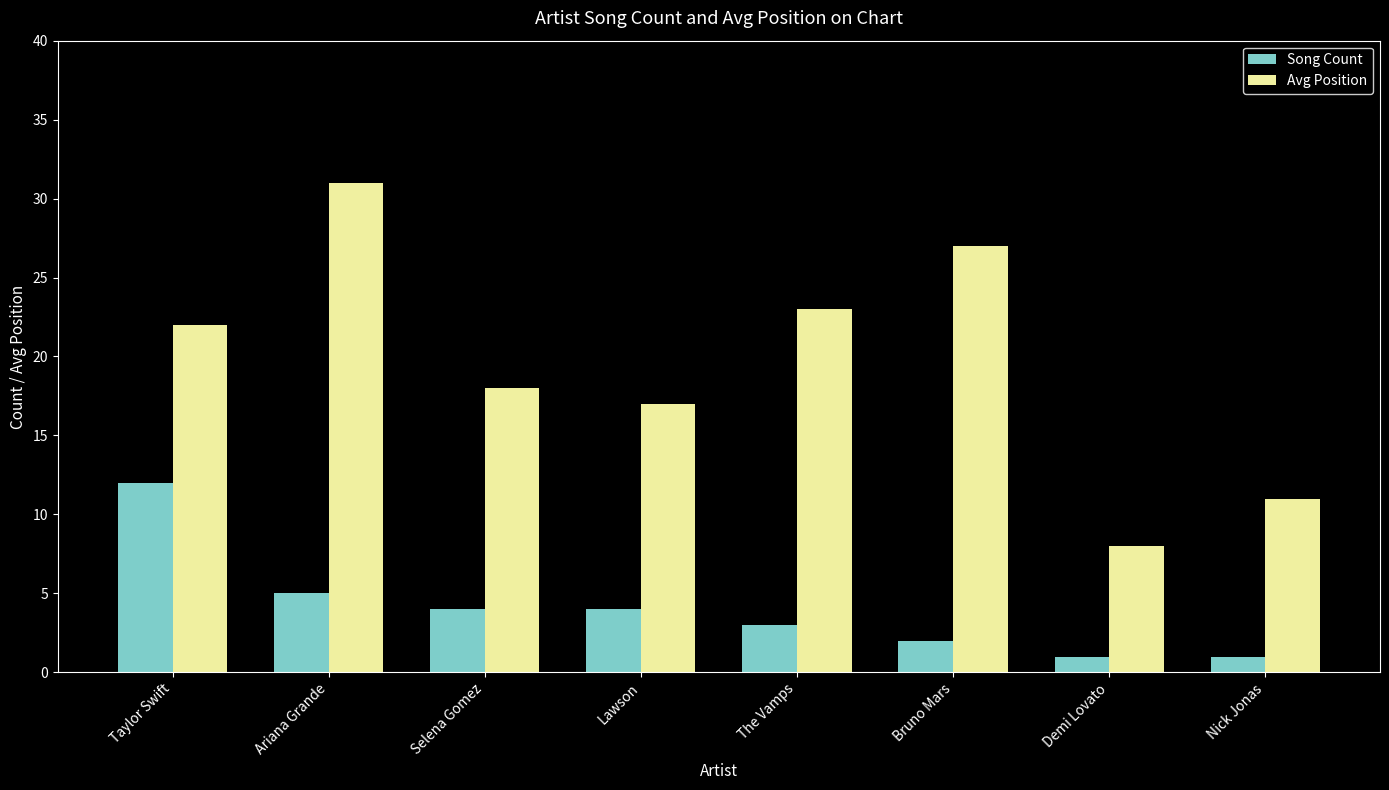

At Ariana Grande, list the series in order from smallest to largest.

Song Count, Avg Position